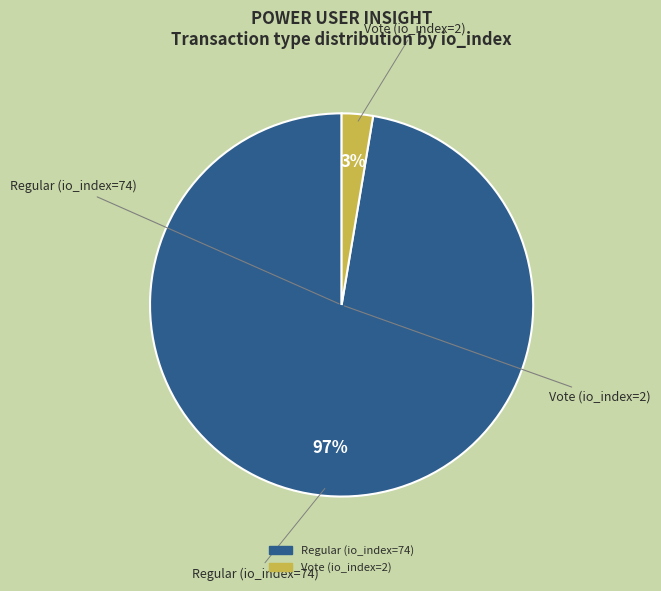

Count the number of slices in the pie.

2